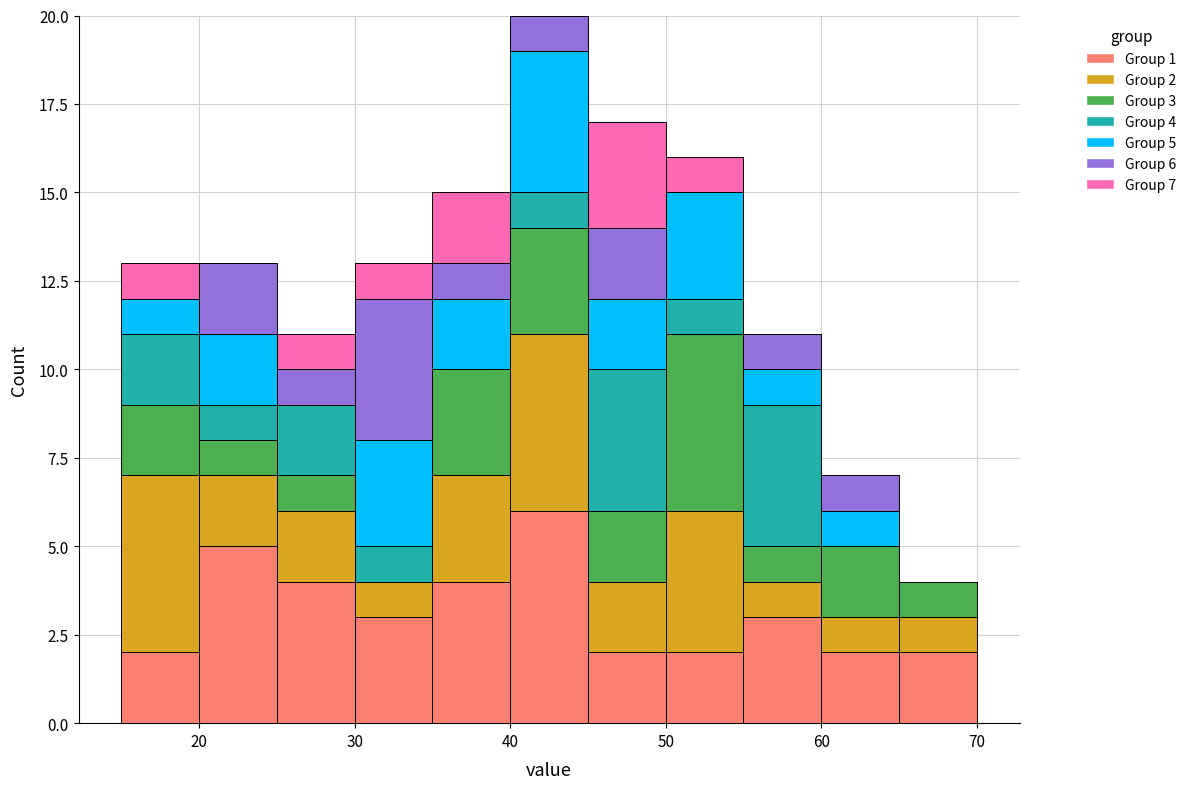

Which range on the x-axis has the tallest stacked bar (by total height)?

40 to 45